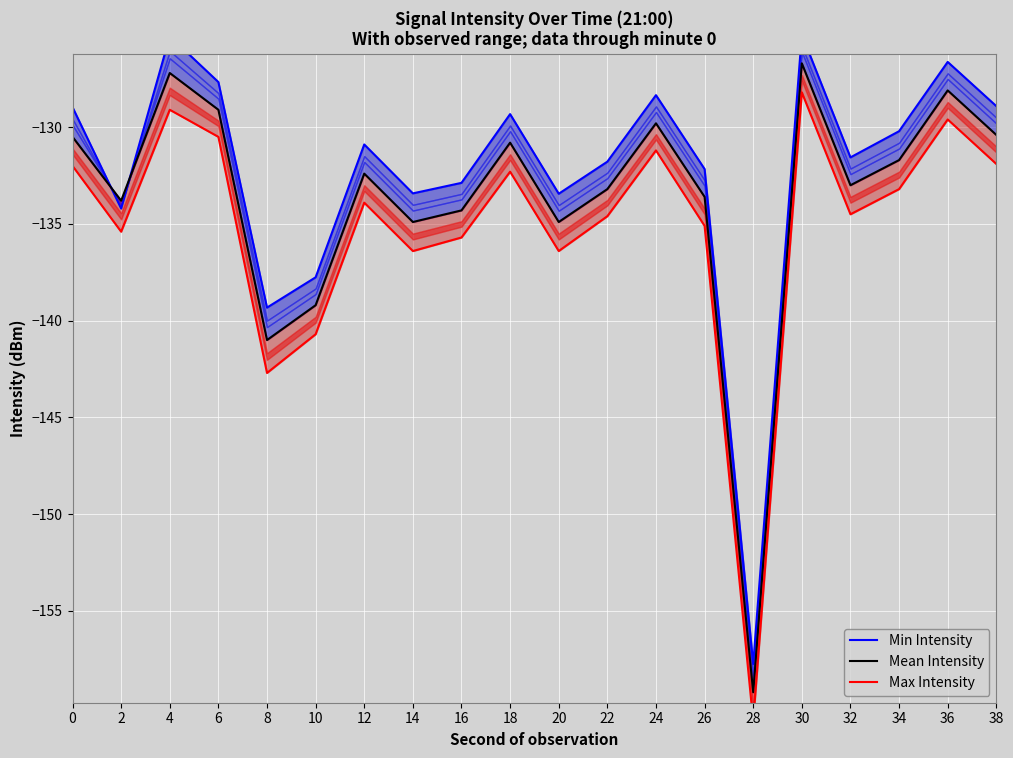

At how many categories does at least one series exceed -142?

19